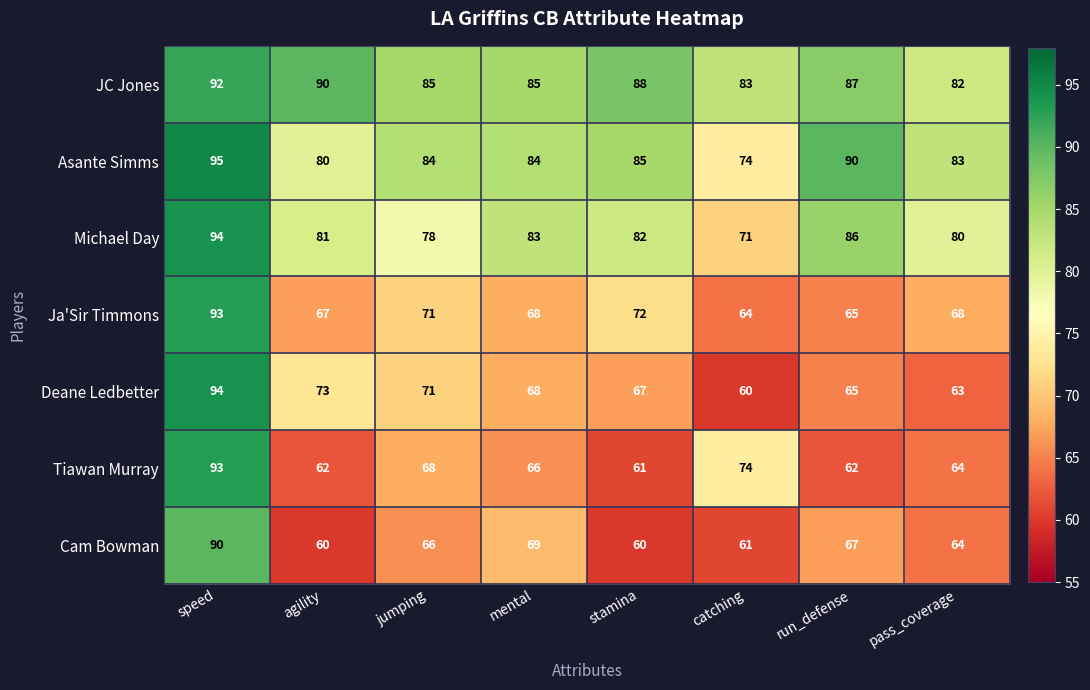

Where does the Tiawan Murray series first go above 66?

speed